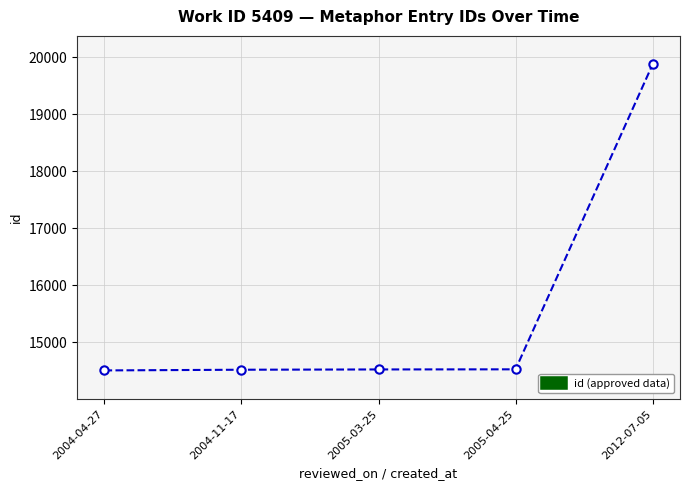

Is this an area chart (filled region under the line)?

No